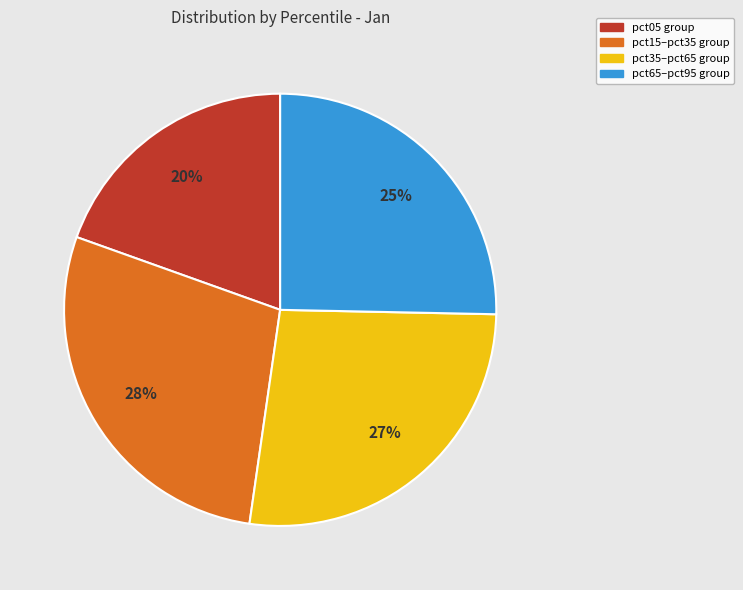

How many slices are in this pie chart?

4